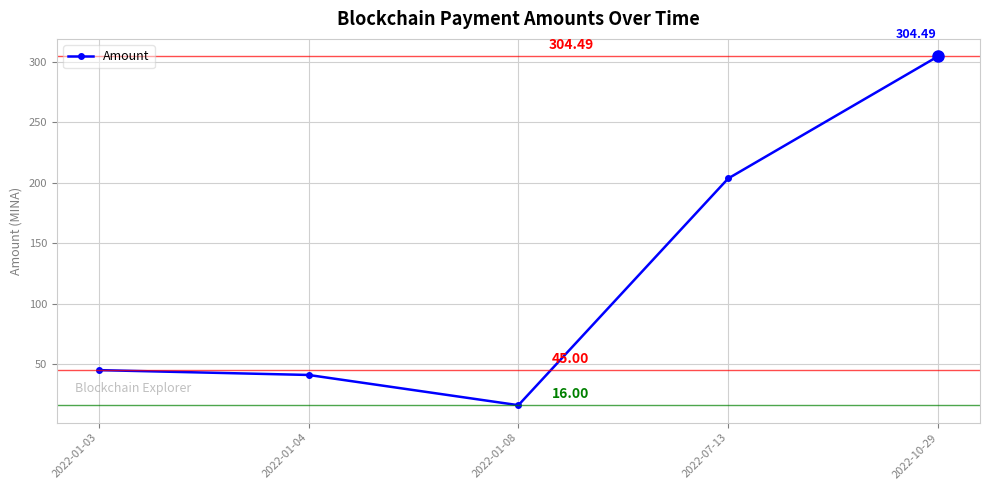

Reading left to right, extract all data points from this chart.

45.0	41.0	16.0	203.5	304.5